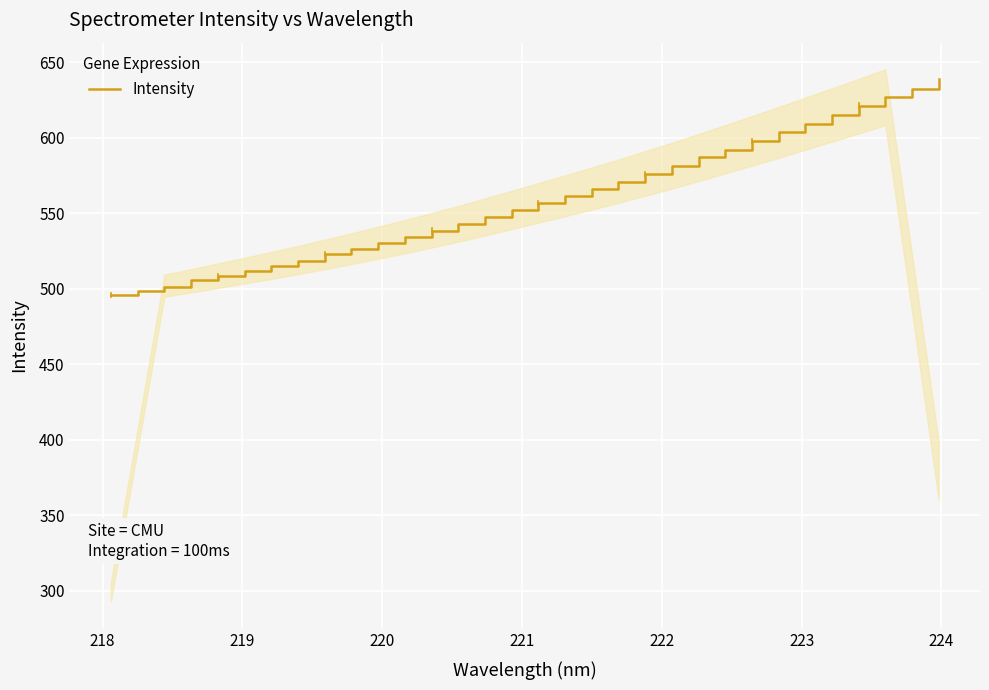

What is the lowest value of the Intensity series?

495.6